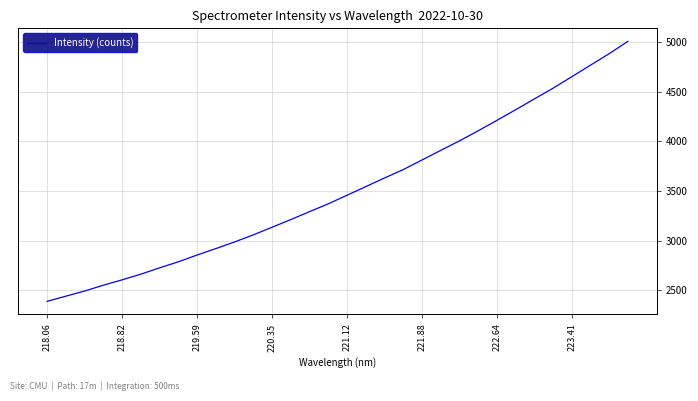

What is the minimum value shown in the chart?

2388.2